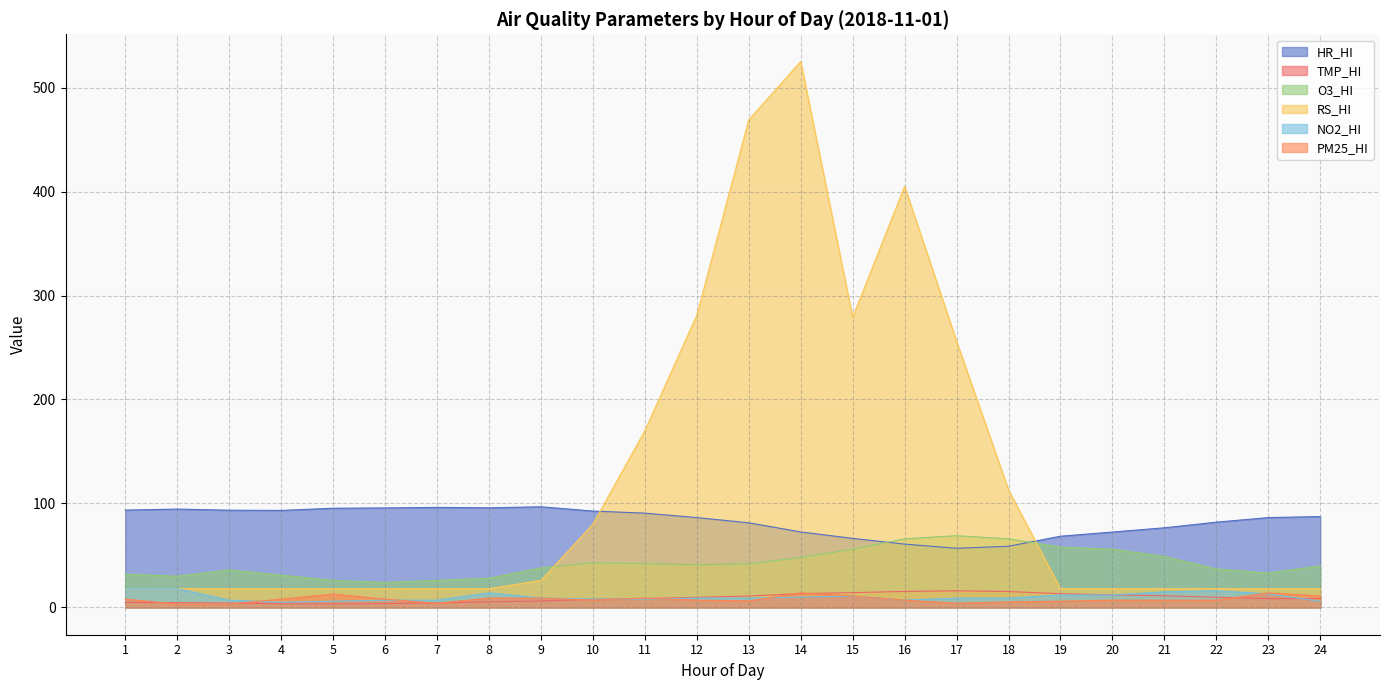

At which category does RS_HI reach its first local valley?

15